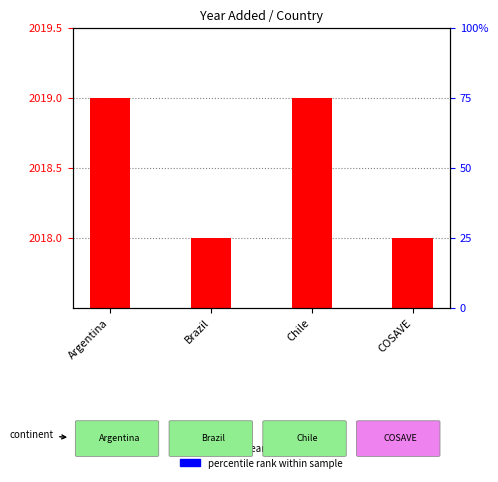

How many bars are there in total?

4